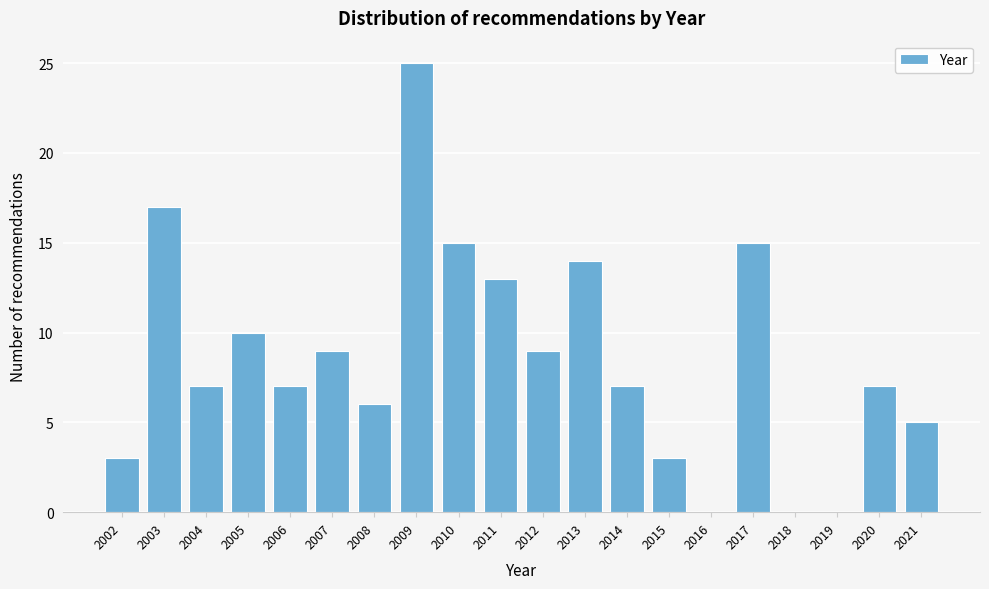

Reading left to right, transcribe all the data shown in this chart.

2002=3	2003=17	2004=7	2005=10	2006=7	2007=9	2008=6	2009=25	2010=15	2011=13	2012=9	2013=14	2014=7	2015=3	2016=0	2017=15	2018=0	2019=0	2020=7	2021=5